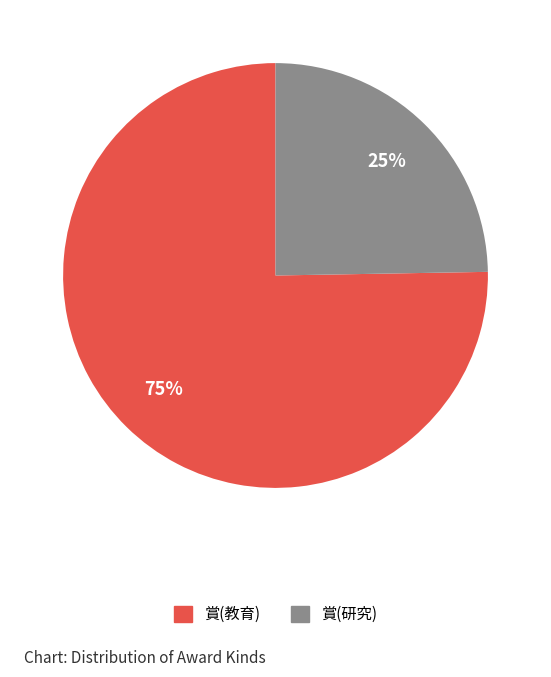

To the nearest percent, what portion does 賞(教育) represent?

75%